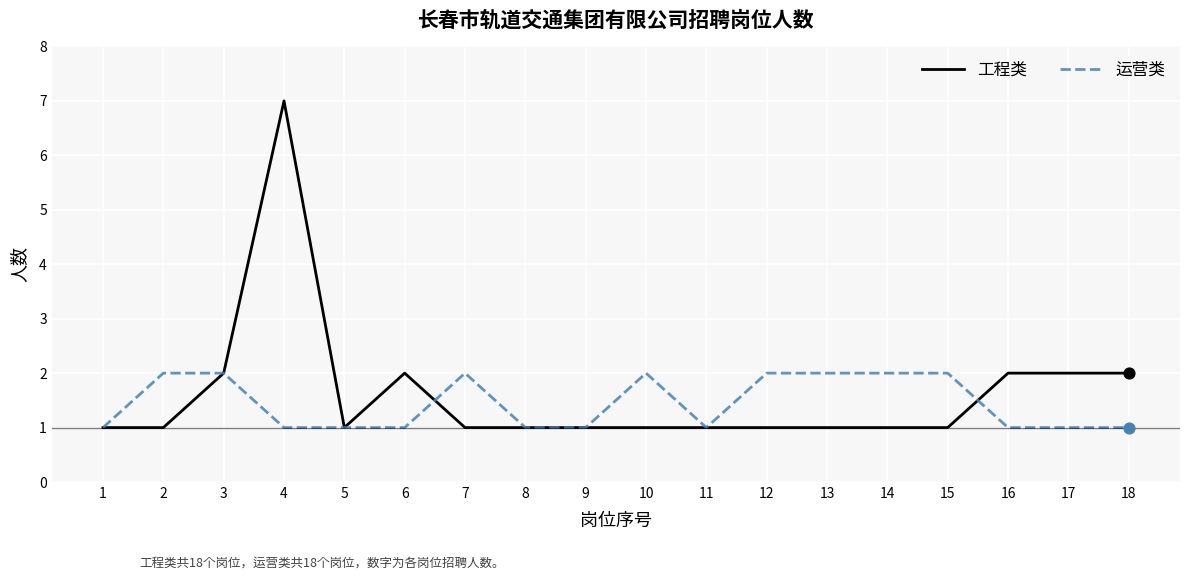

Which series has the widest spread of values?

工程类